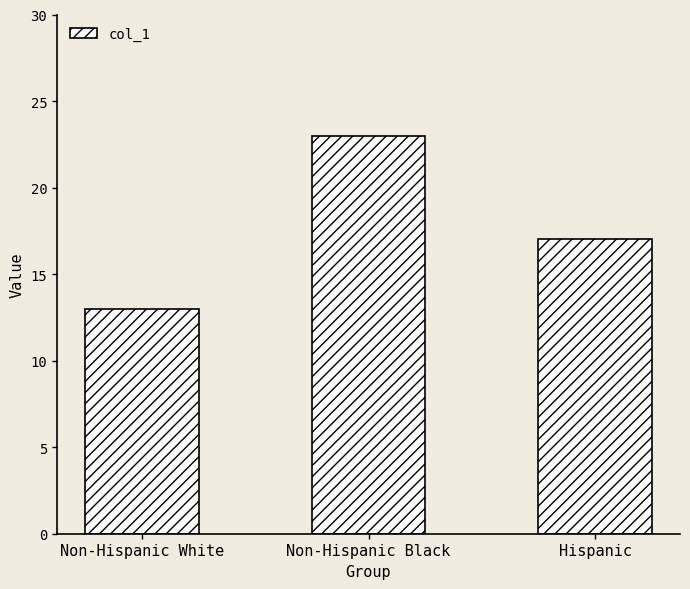

What is the change in value from Non-Hispanic Black to Hispanic?

-6